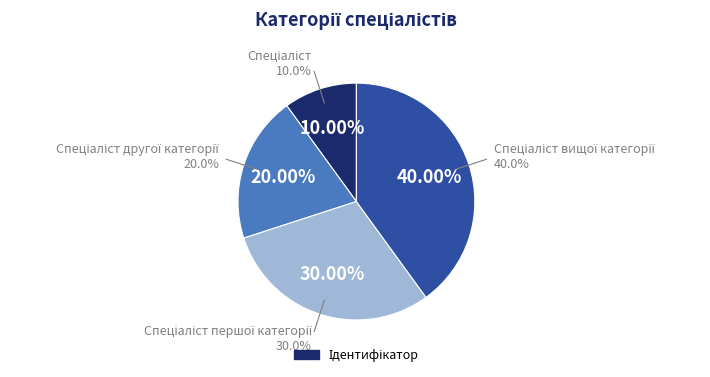

To the nearest percent, what is the difference between the Спеціаліст вищої категорії and Спеціаліст першої категорії slice percentages?

10%